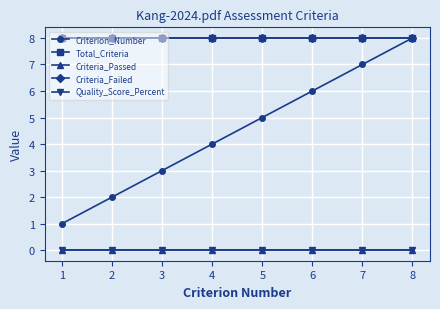

Is this an area chart (filled region under the line)?

No